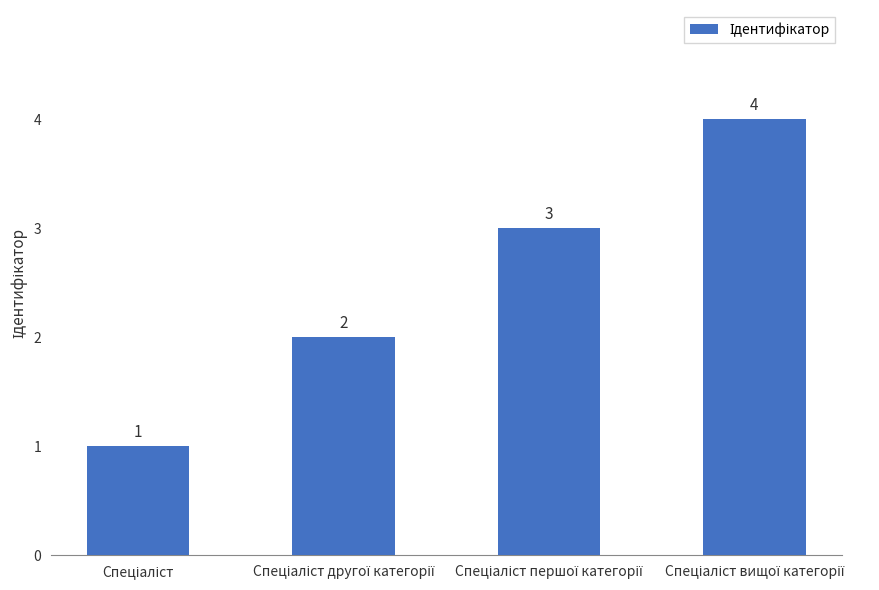

How many values are between 2 and 4?

3